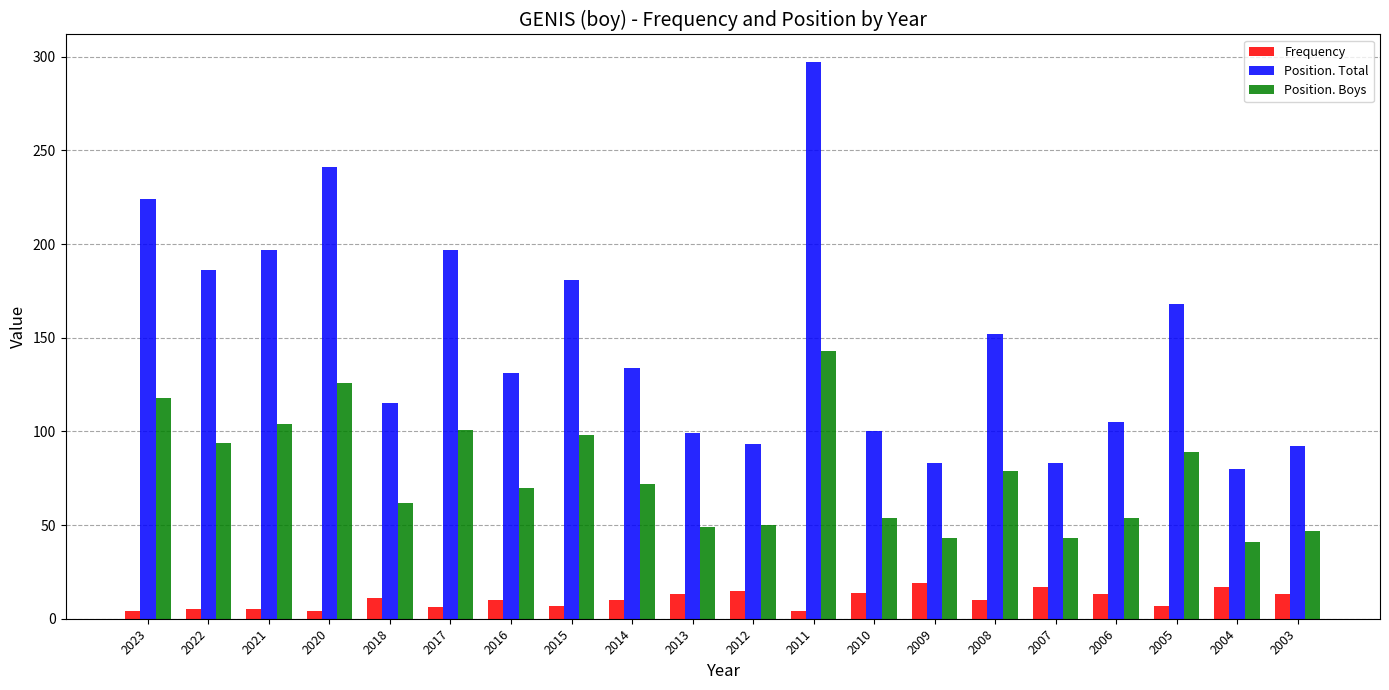

True or false: Position. Boys has a value of 41 at 2004.

True